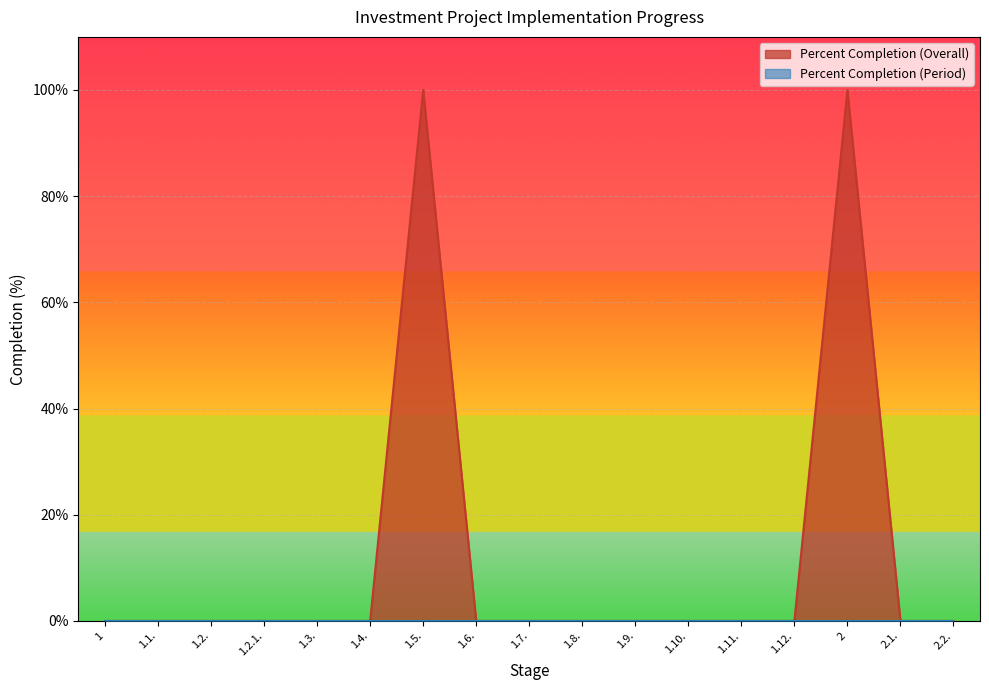

At which category does the data reach its first local peak?

1.5.